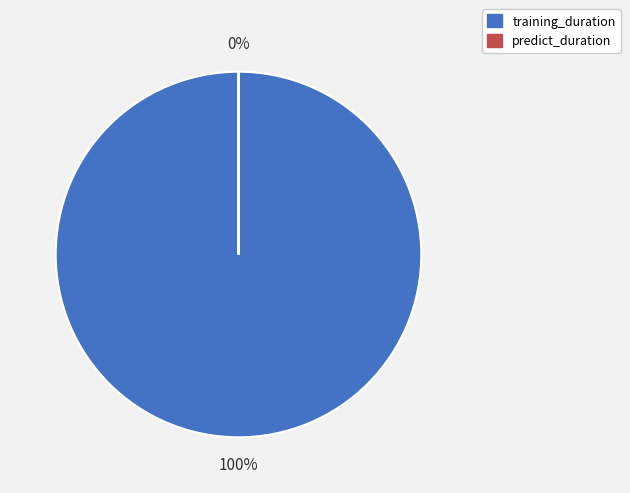

Which slice is the largest?

training_duration